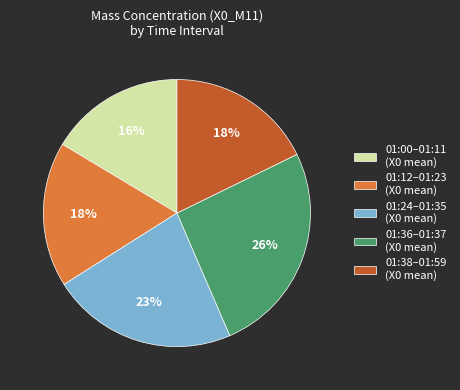

Is there any slice that represents more than half of the pie?

No